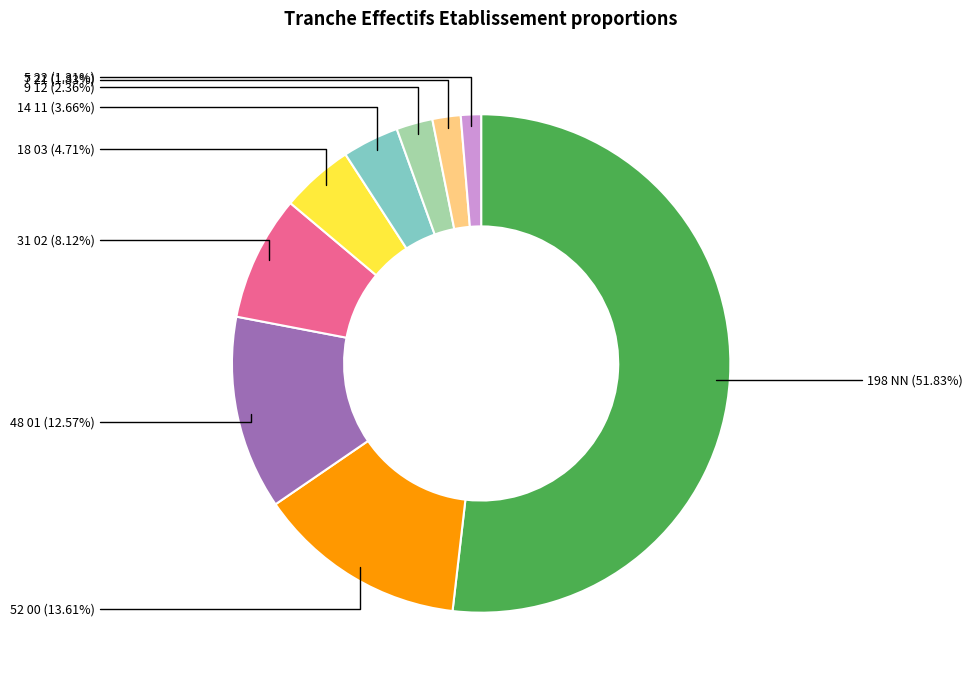

Is there any slice that represents more than half of the pie?

Yes